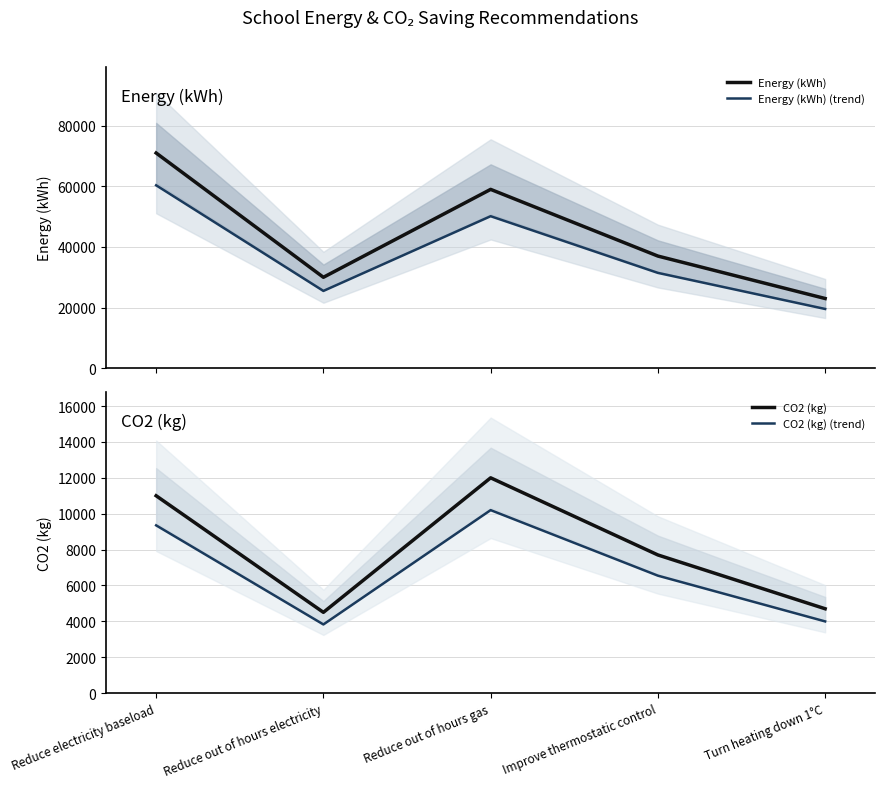

How many interior local valleys does the CO2 (kg) (trend) series have?

1